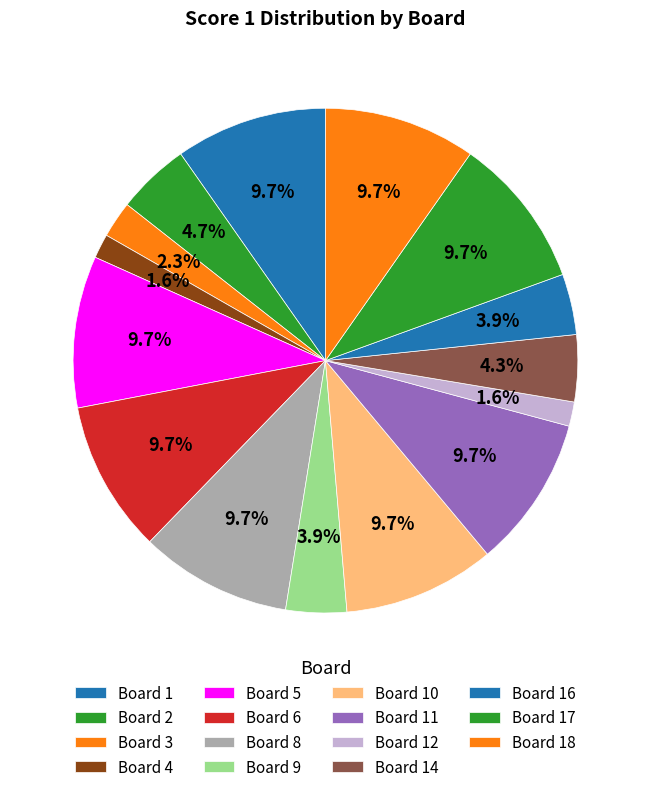

Between Board 8 and Board 3, which is larger?

Board 8